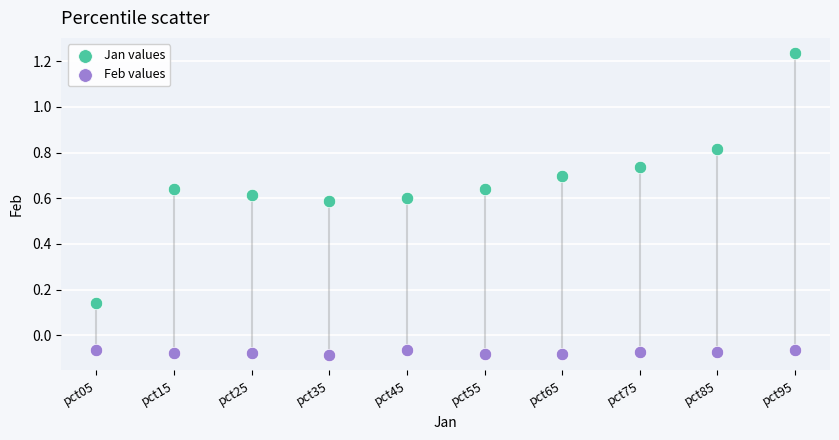

Which series reaches the minimum Y coordinate?

Feb values